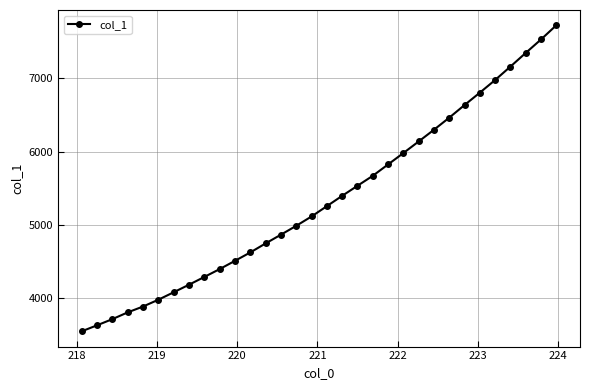

What is the maximum value shown in the chart?

7724.1